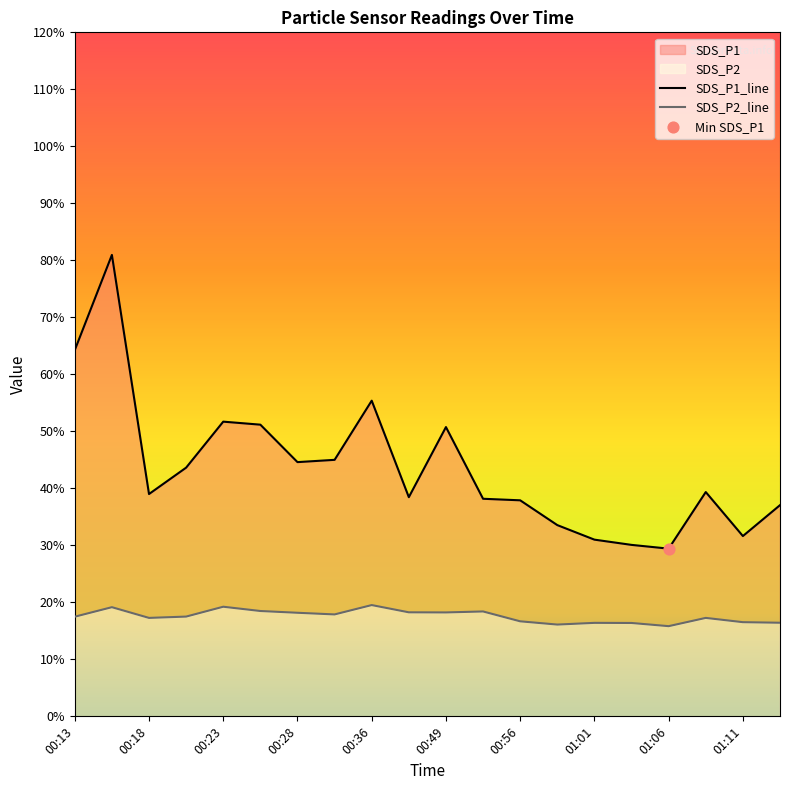

At how many categories does at least one series exceed 62?

2